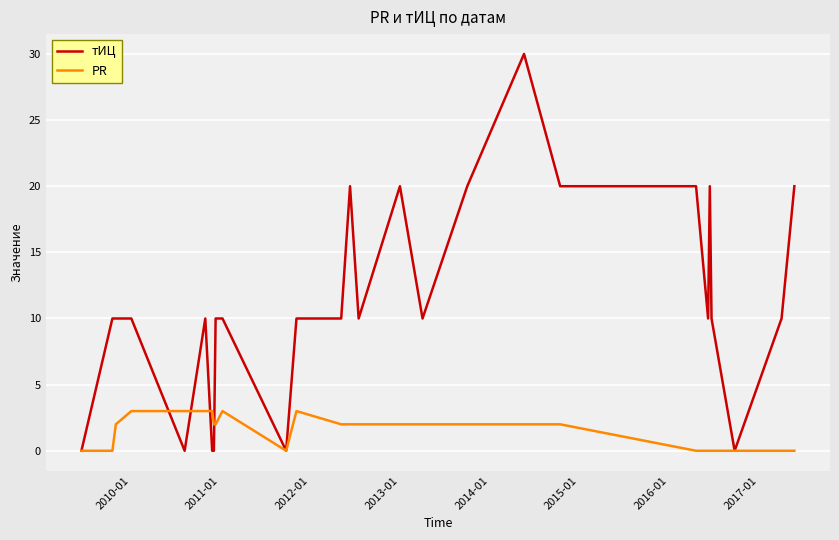

Rank the series by their average value, from lowest to highest.

PR, тИЦ